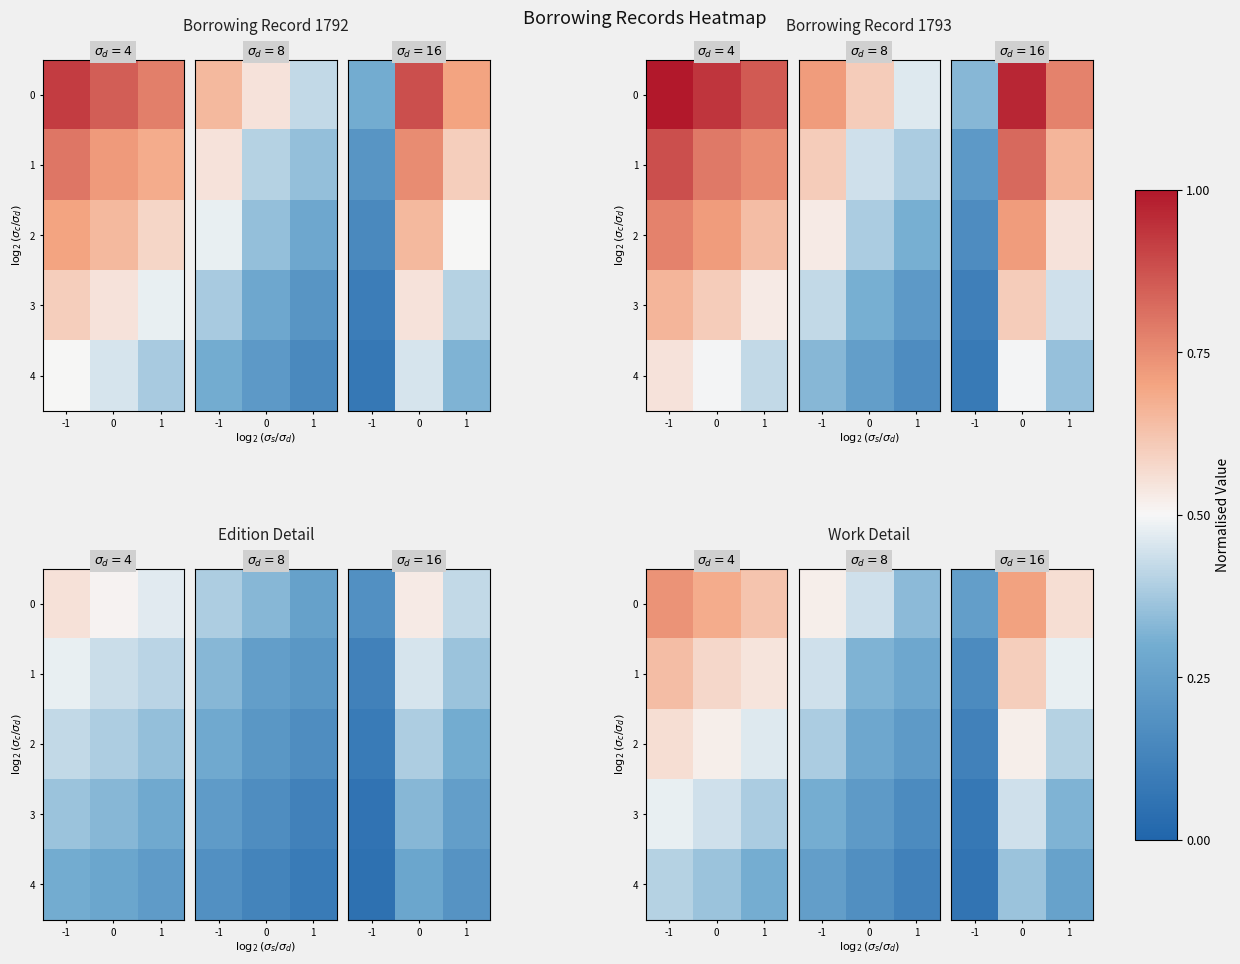

Count the number of categories in the chart.

3